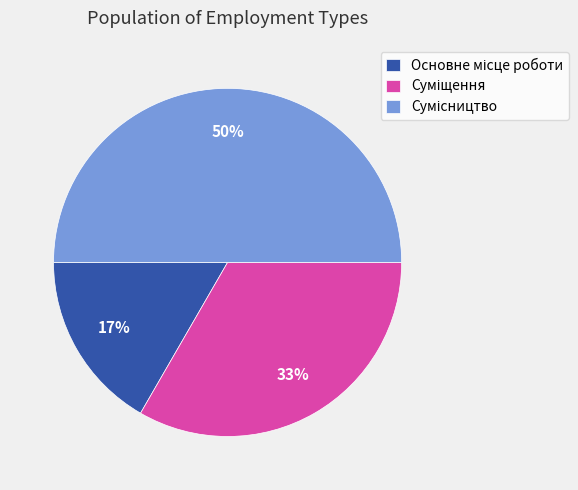

To the nearest percent, what is the average slice percentage?

33%